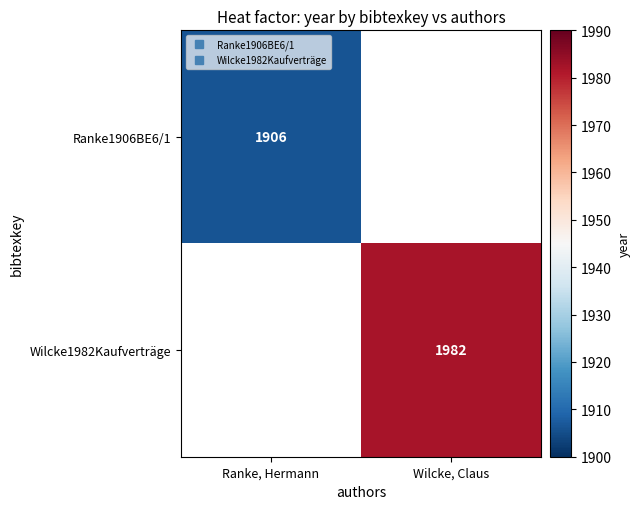

Rank the series at Ranke, Hermann from lowest to highest value.

Ranke1906BE6/1, Wilcke1982Kaufverträge